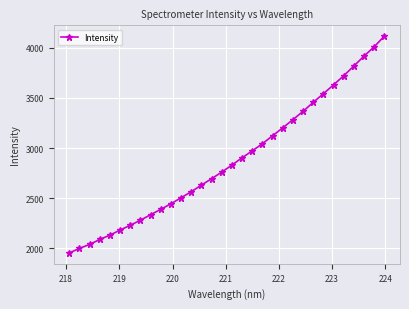

What is the smallest value displayed?

1955.6